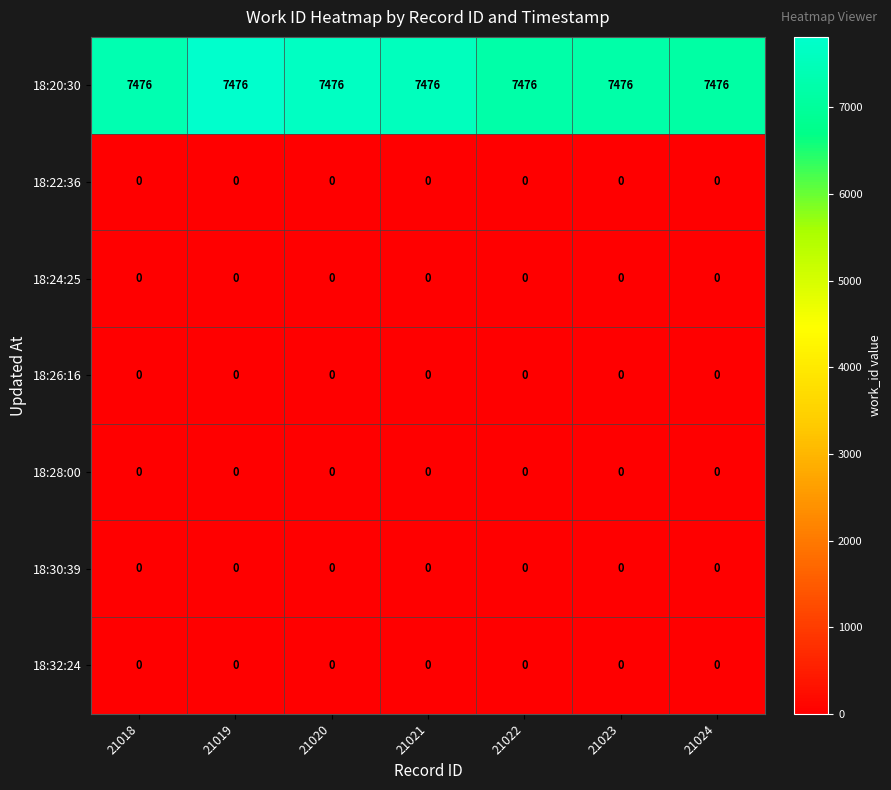

What is the greatest value displayed?

7476